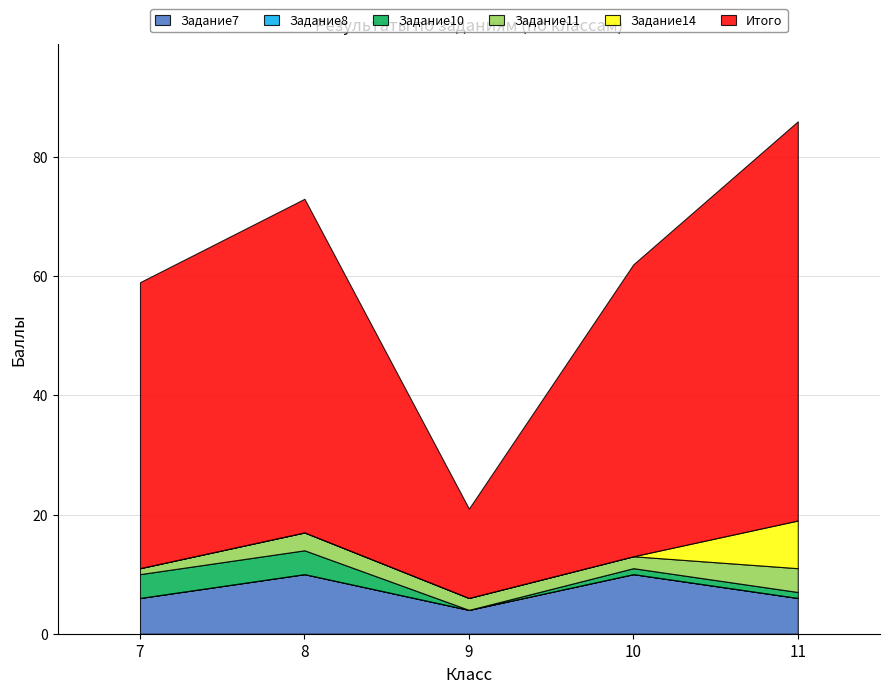

Which series changed the most between 9 and 11?

Итого